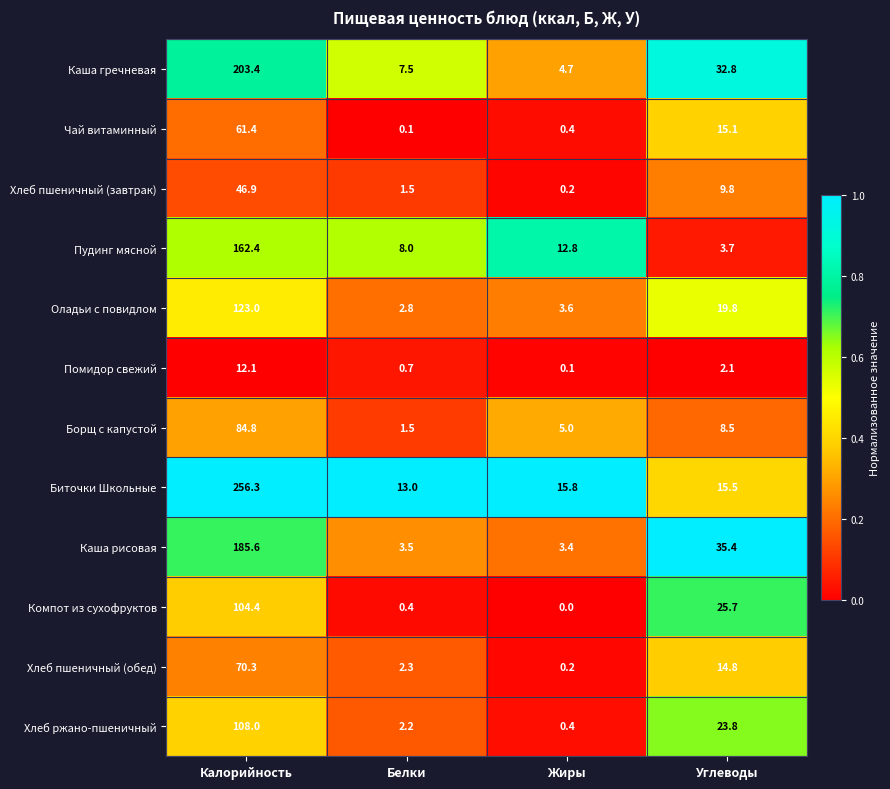

Read the Чай витаминный value at Калорийность.

61.4